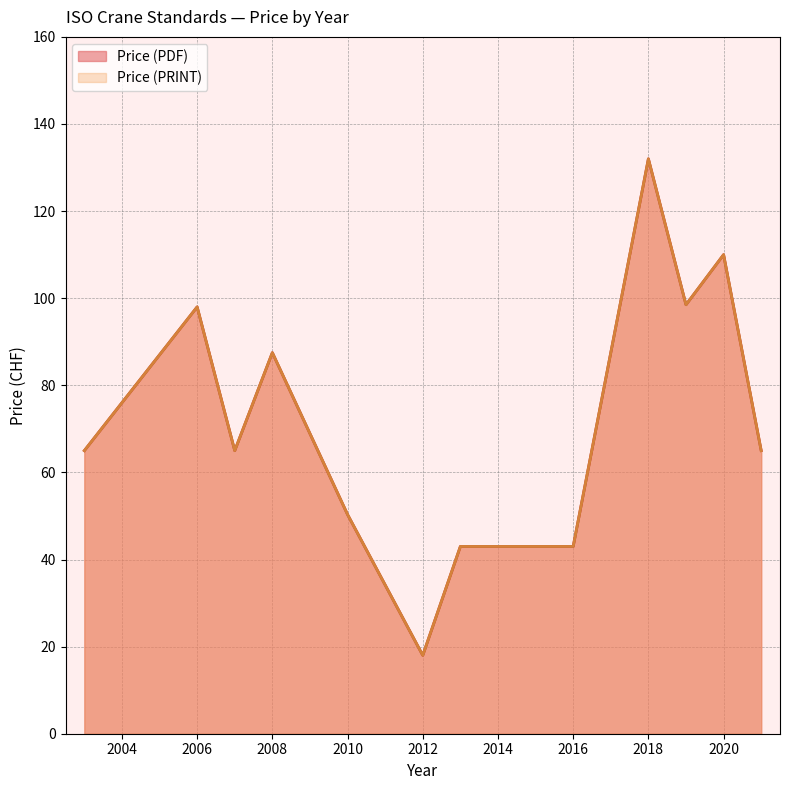

What are all the series names shown in the legend?

Price (PDF), Price (PRINT)